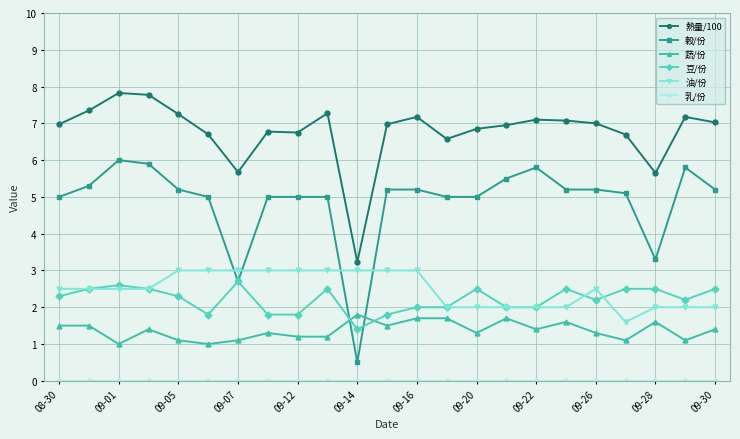

What is the maximum value for 穀/份?

6.0